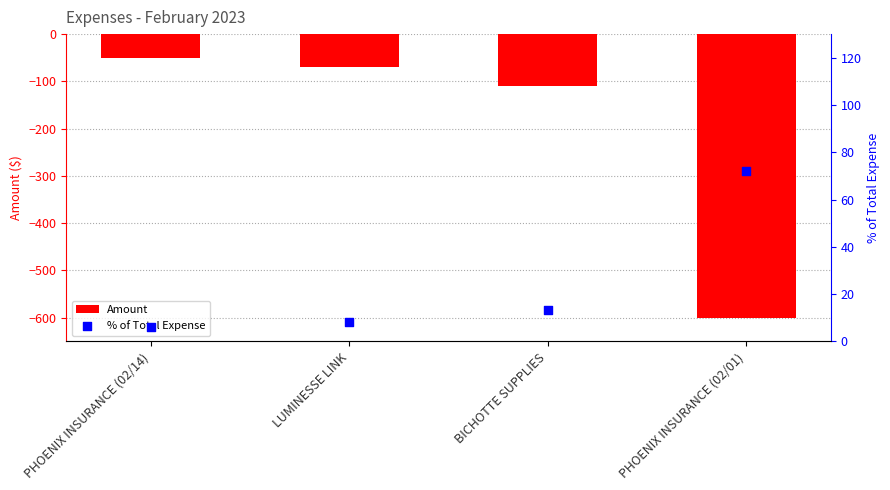

Is the value of % of Total Expense at PHOENIX INSURANCE (02/01) greater than the value of Amount at BICHOTTE SUPPLIES?

Yes